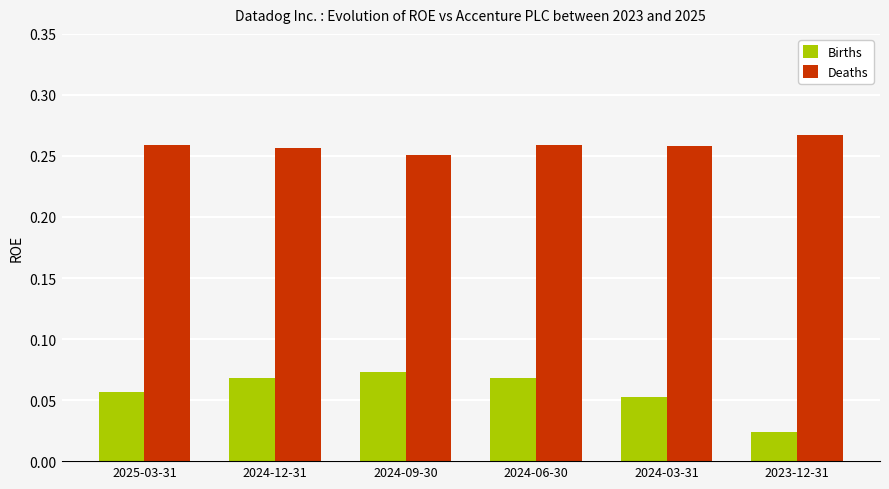

The Deaths series shows 0.1 at 2023-12-31. True or false?

False